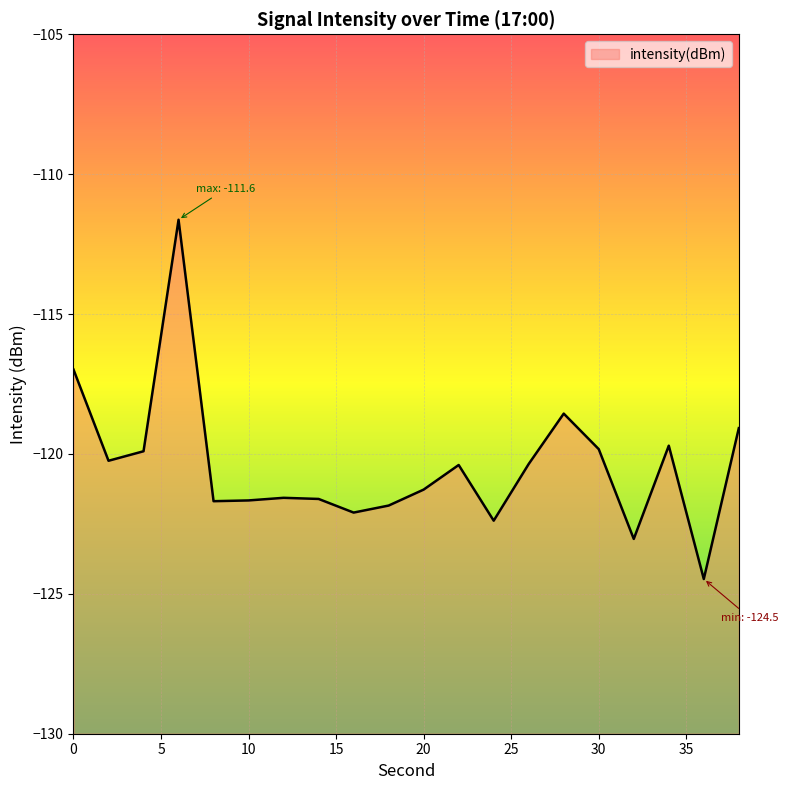

Which label corresponds to the largest value in the chart?

6